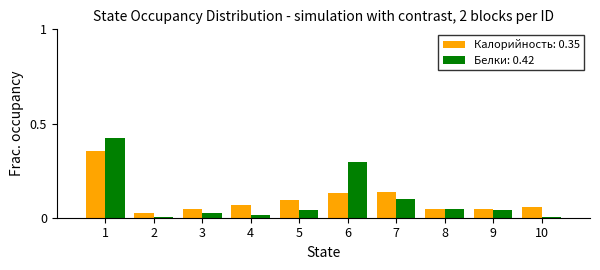

The value of Белки: 0.42 at 5 is 0.1. True or false?

False